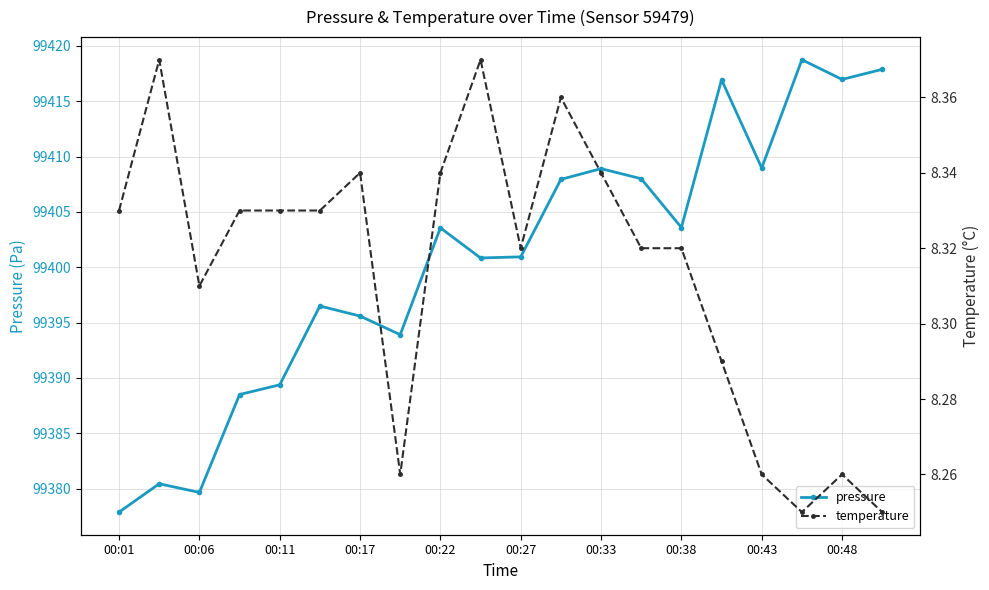

True or false: pressure and temperature cross at least once.

False